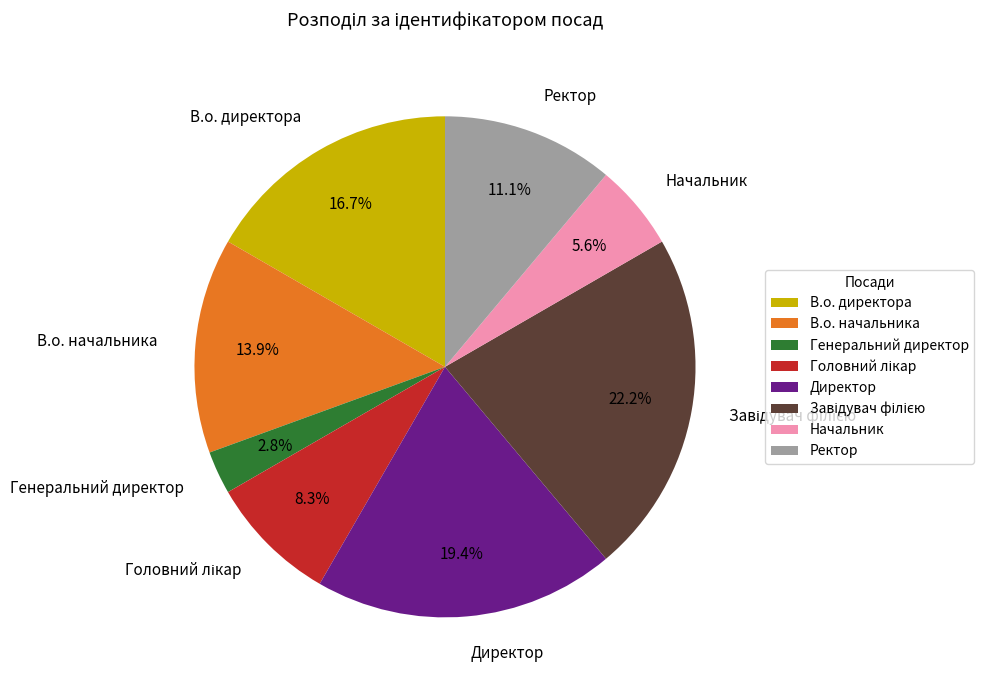

Is Директор the majority of the pie?

No